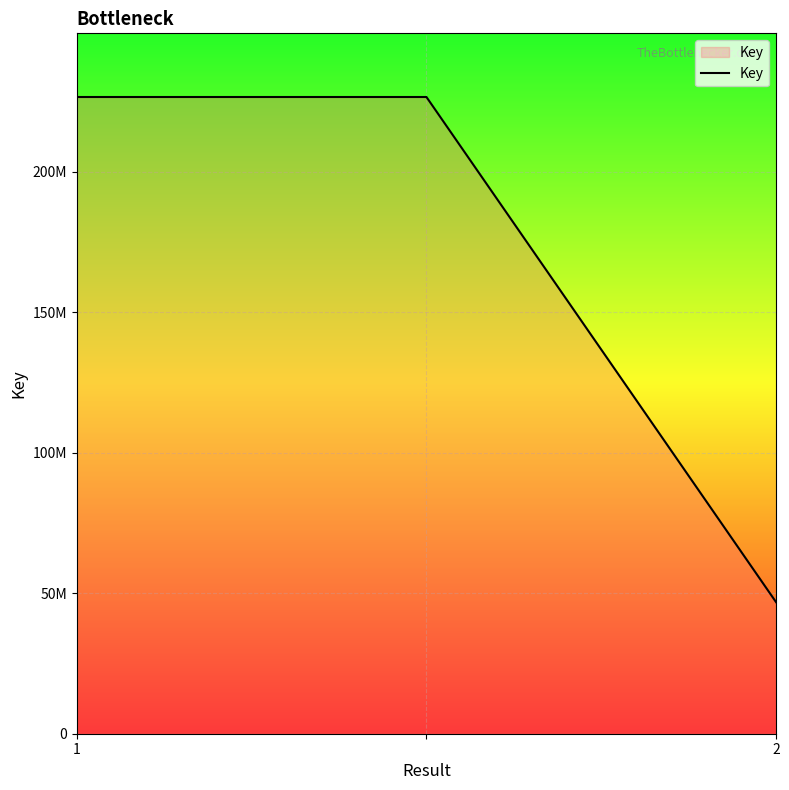

Does the chart display data point markers on the line(s)?

No